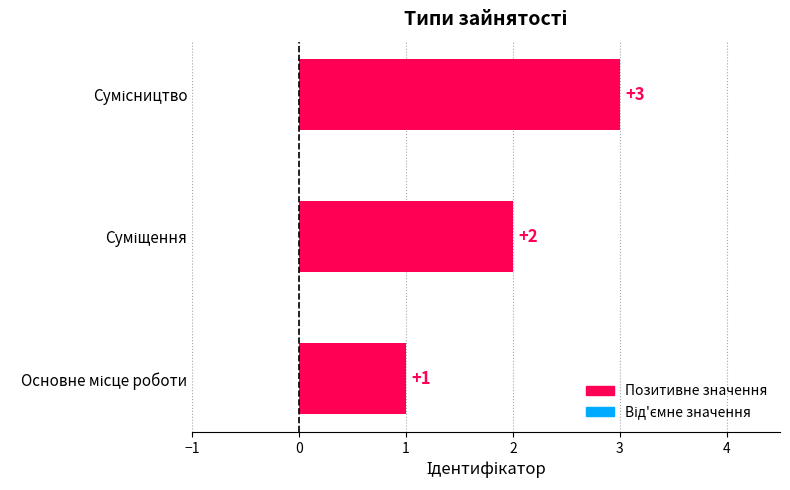

What is the maximum value shown in the chart?

3